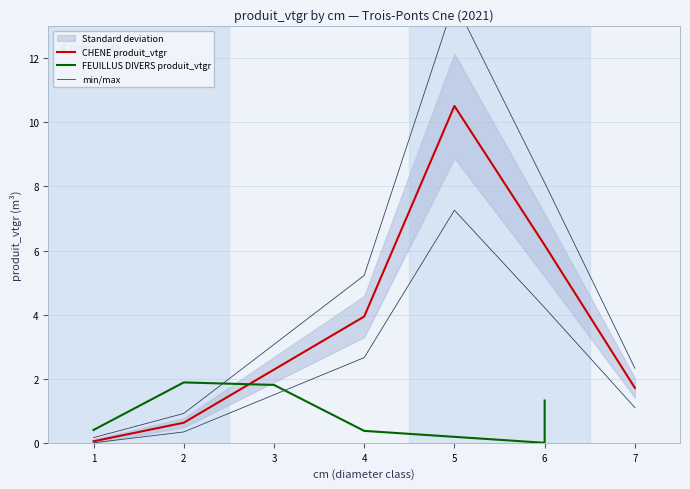

The CHENE produit_vtgr series shows 1.2 at 6. True or false?

False